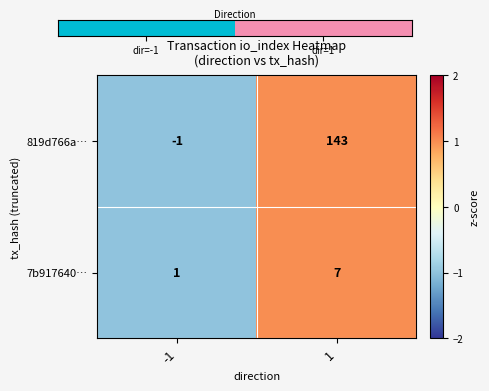

What is the smallest value displayed?

-1